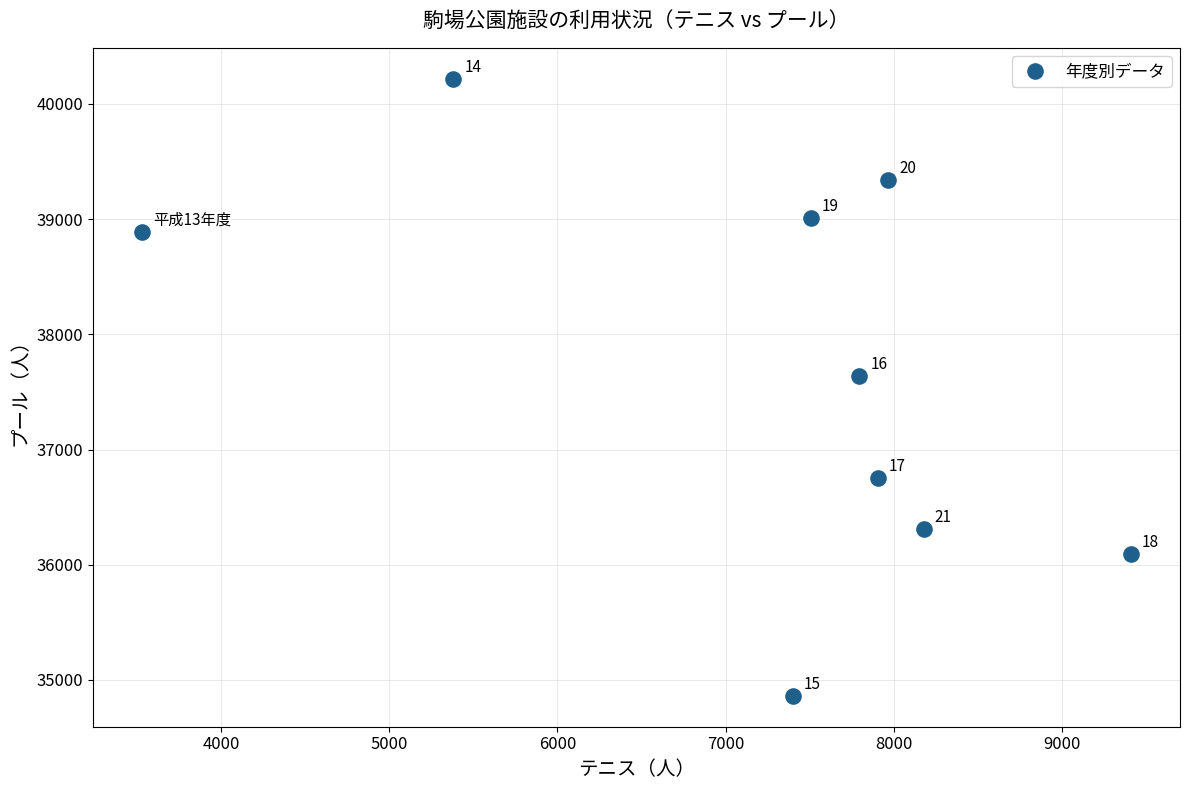

What Y value in the scatter plot is closest to 37540?

37639